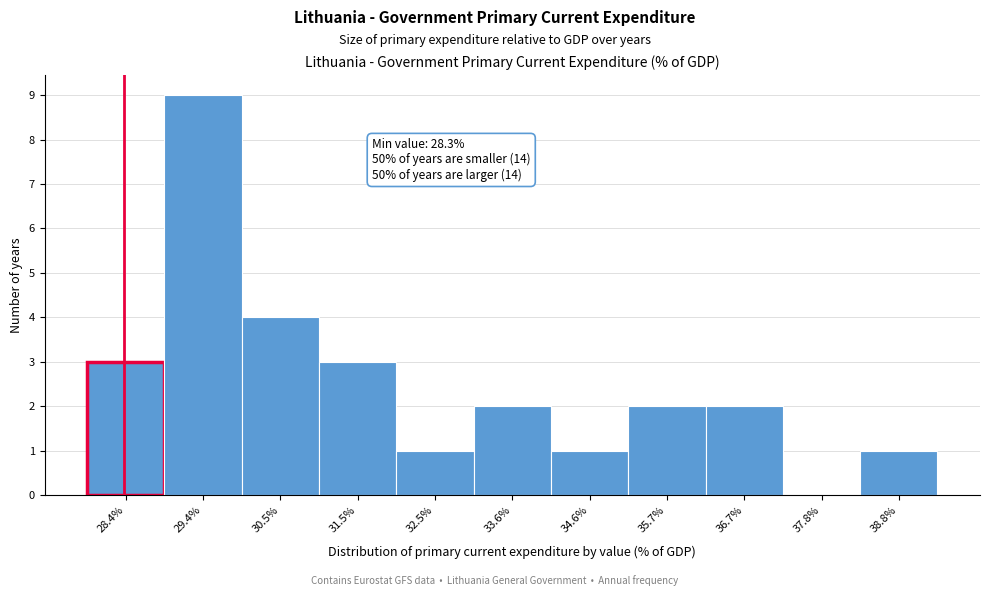

Which range on the x-axis has the tallest bar?

28.8 to 30.0